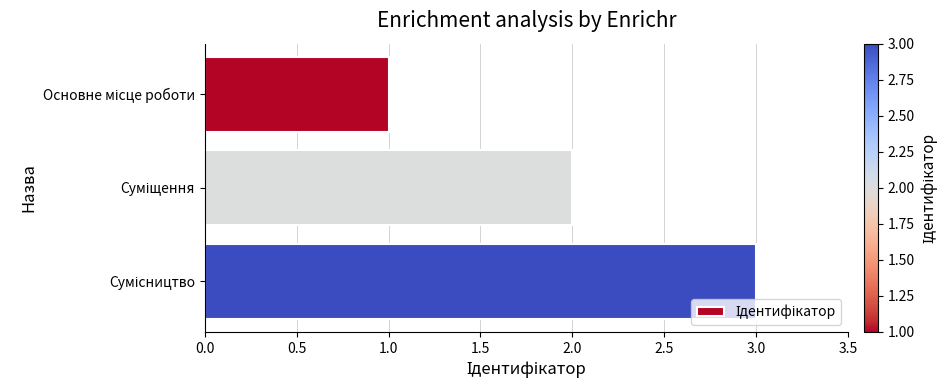

What is the greatest value displayed?

3